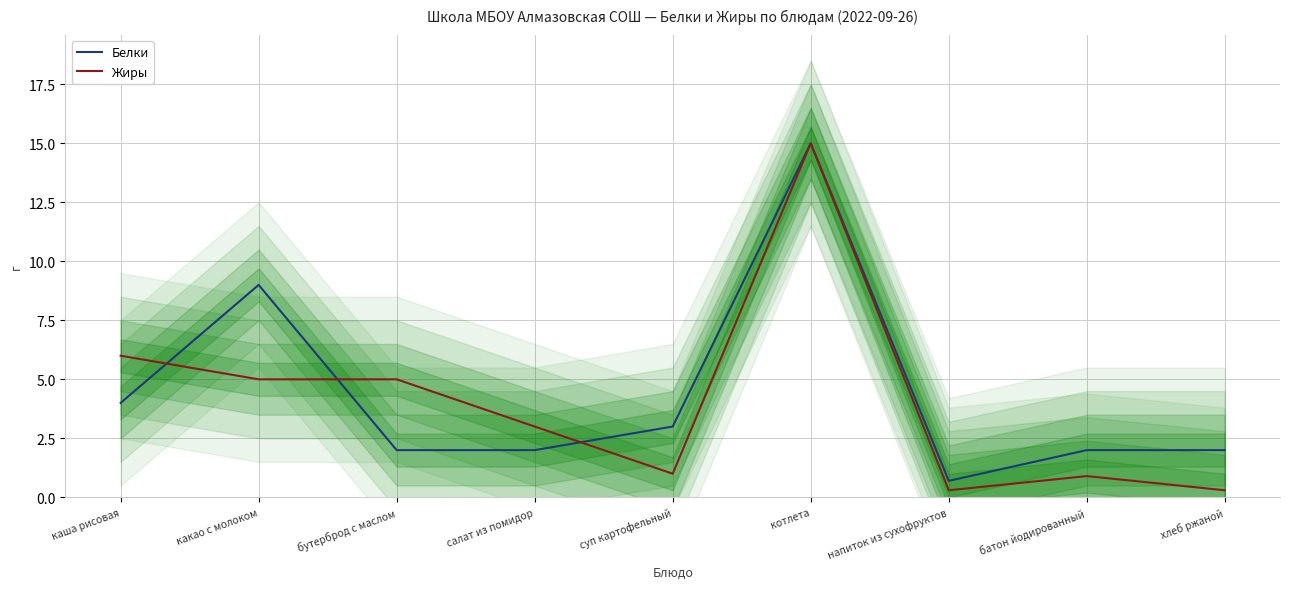

Between which two adjacent categories do Белки and Жиры first intersect?

каша рисовая and какао с молоком